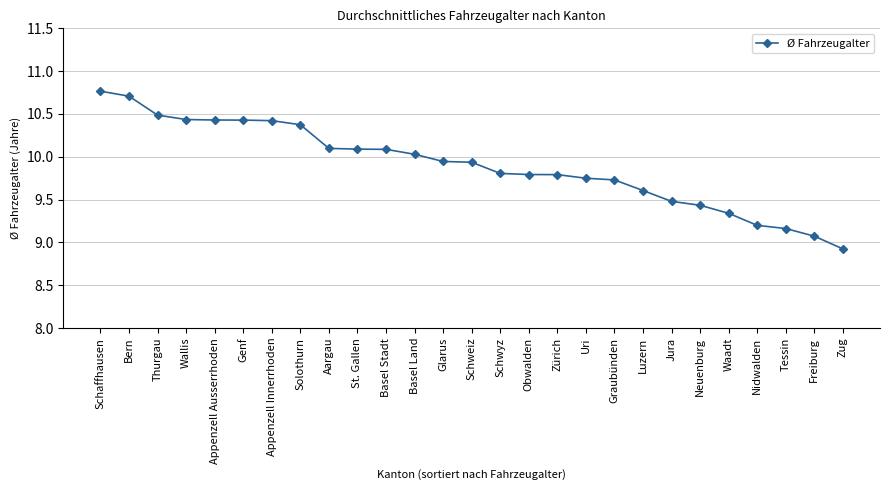

At which label does the data first exceed 9?

Schaffhausen